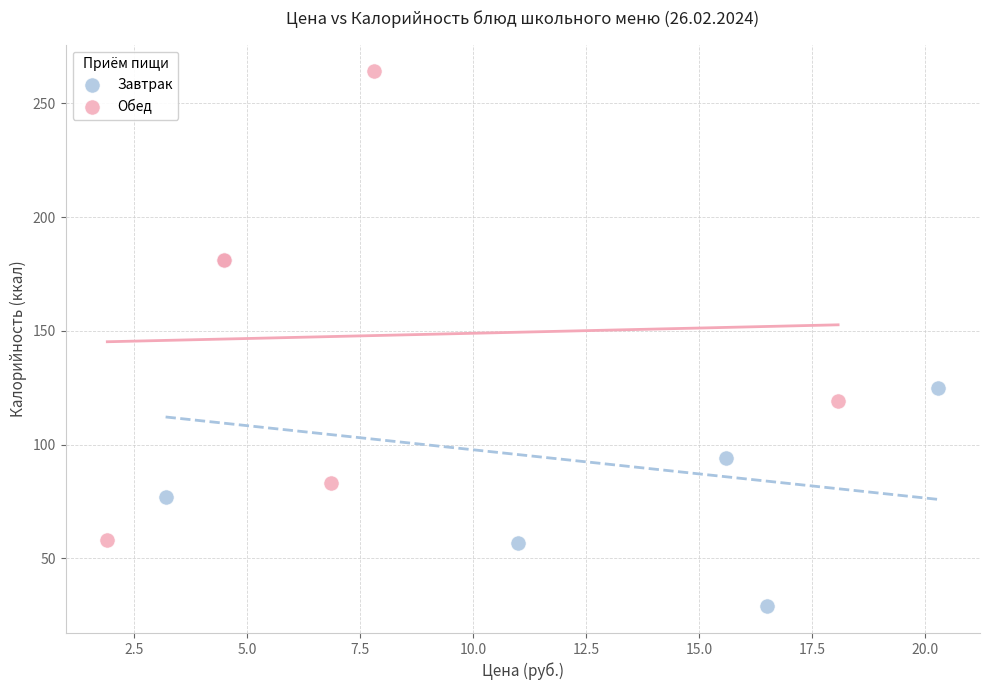

Which series contains the highest Y value?

Обед